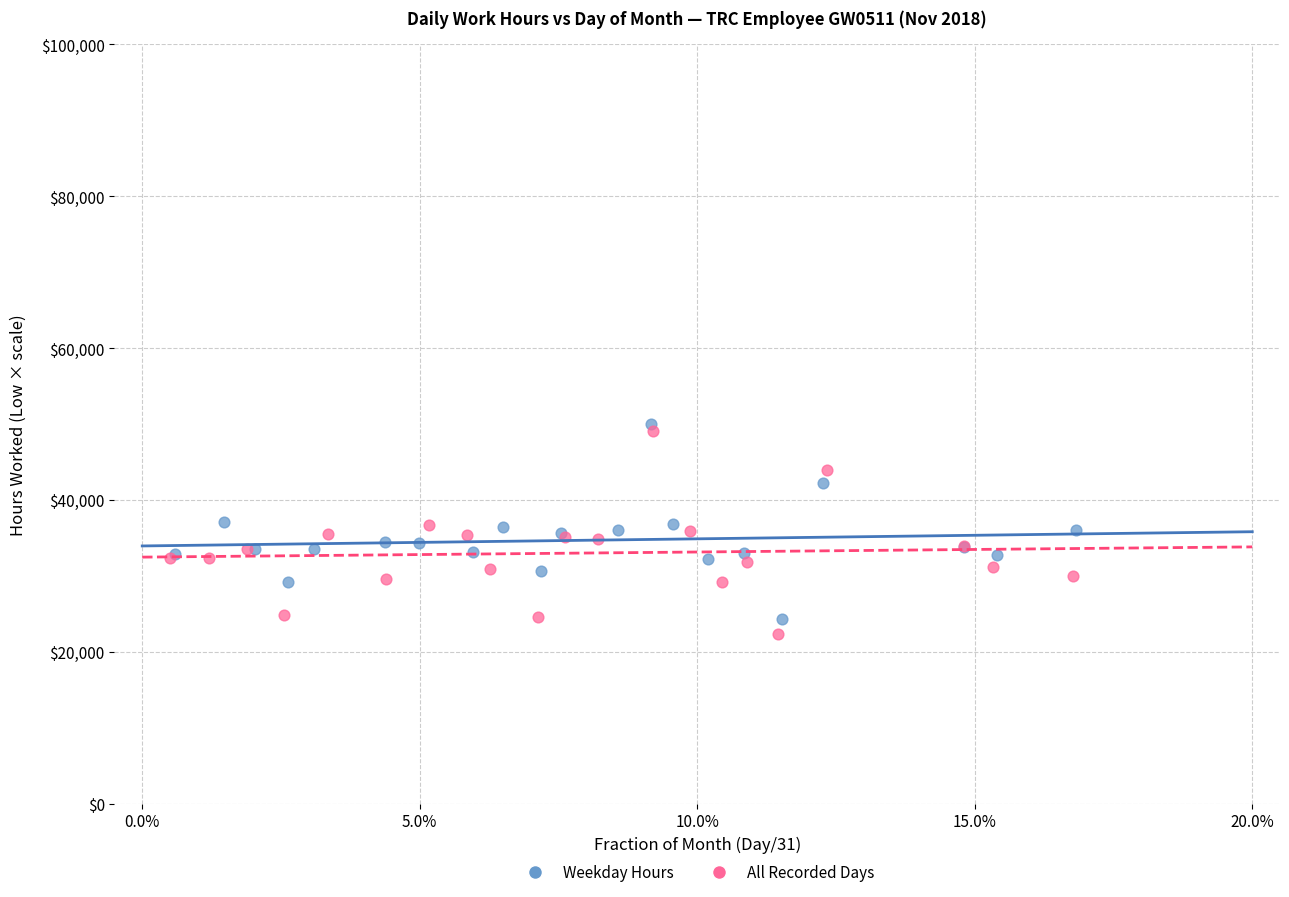

Which series reaches the minimum Y coordinate?

All Recorded Days